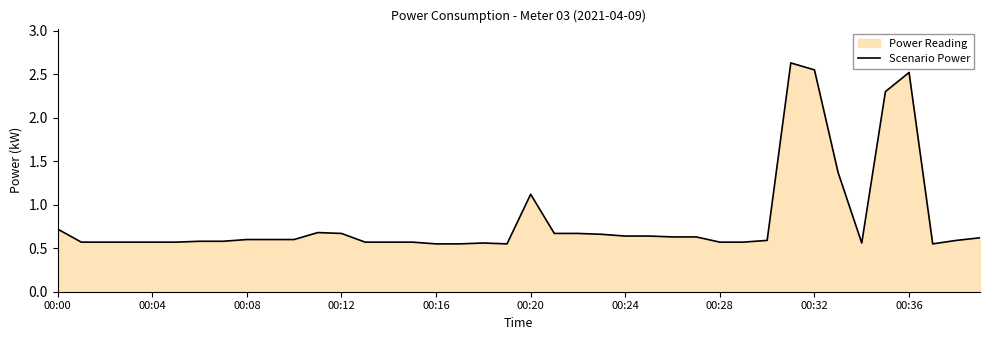

At which label is the value closest to 1?

00:20